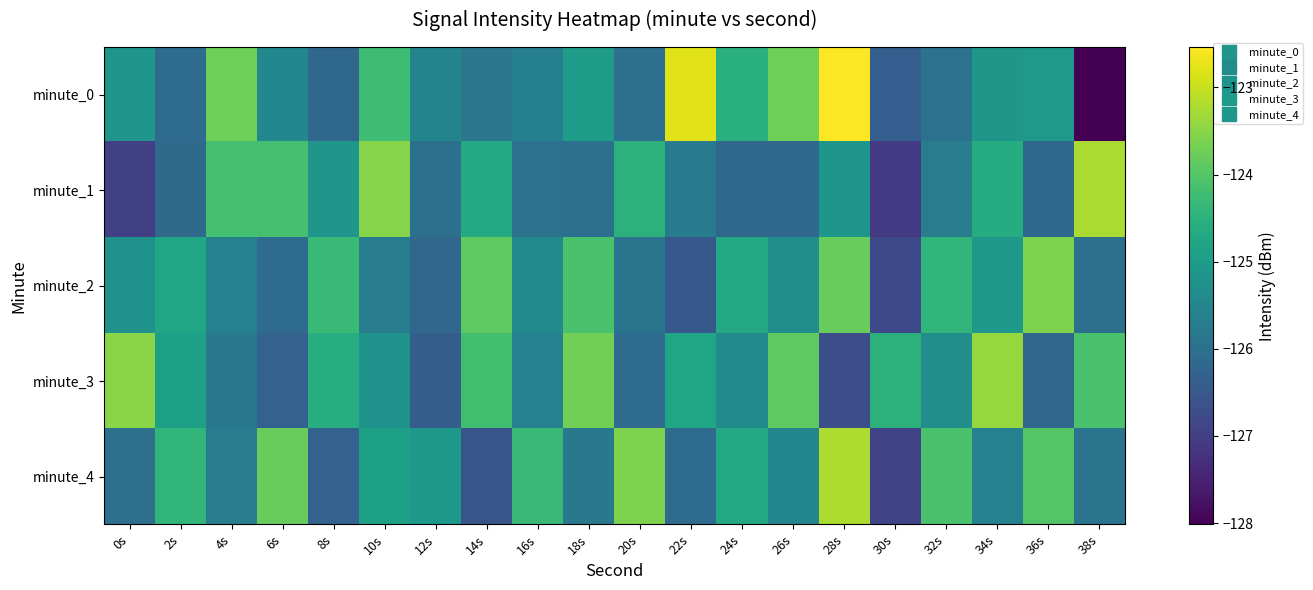

What is the spread (max minus min) of values at 4s?

2.0